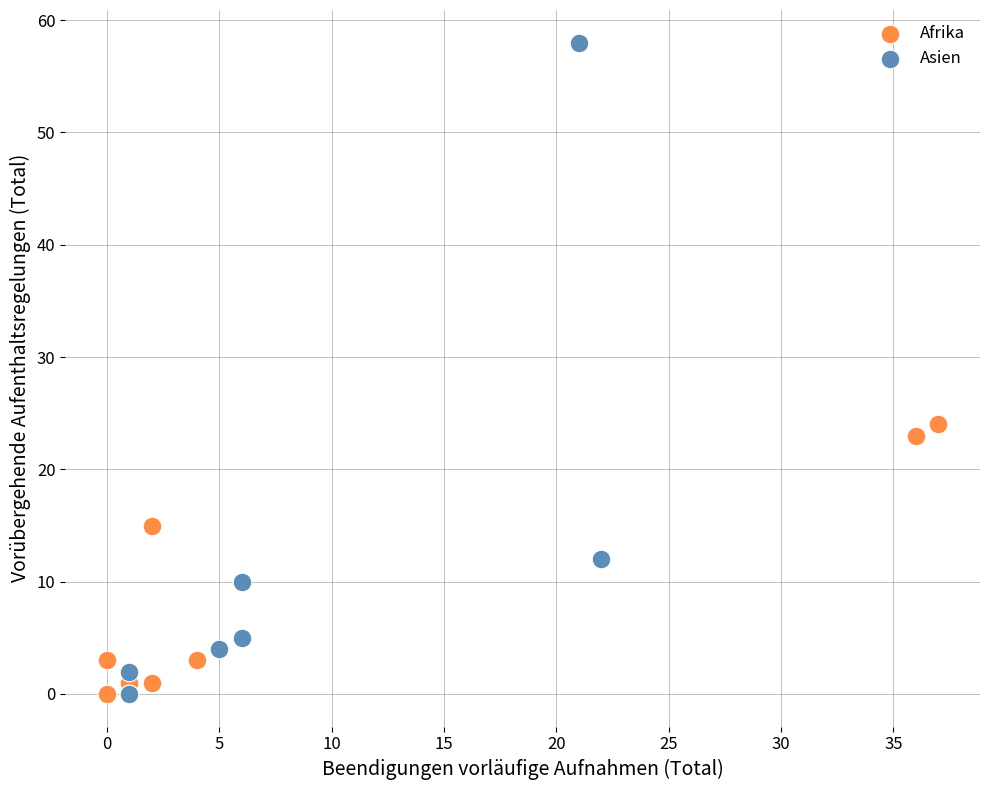

Which series reaches the maximum Y coordinate?

Asien